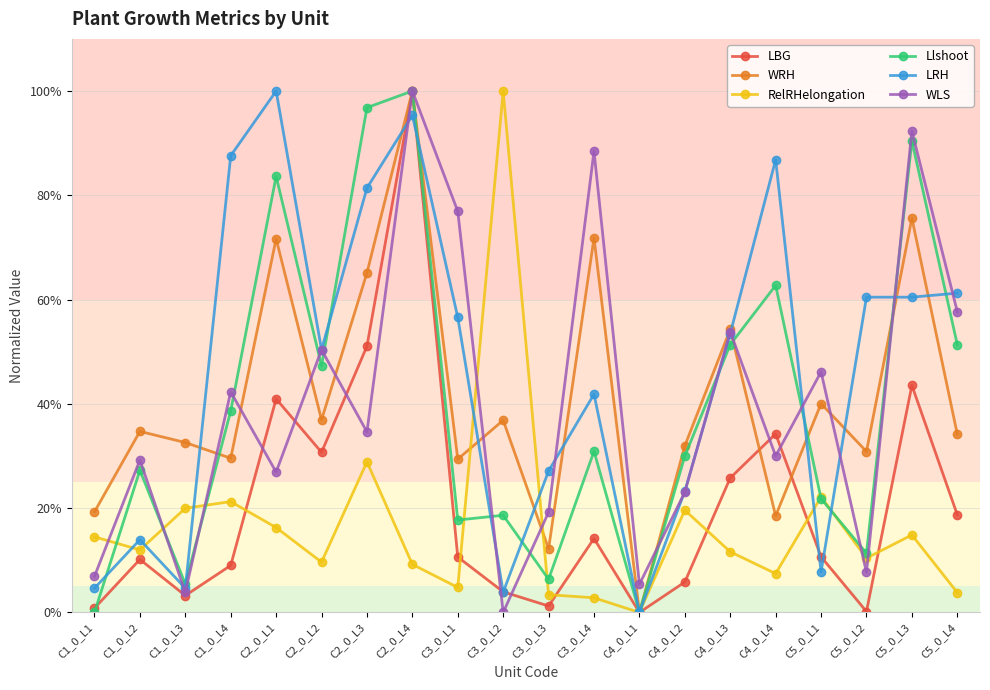

What are all the series names shown in the legend?

LBG, WRH, RelRHelongation, Llshoot, LRH, WLS